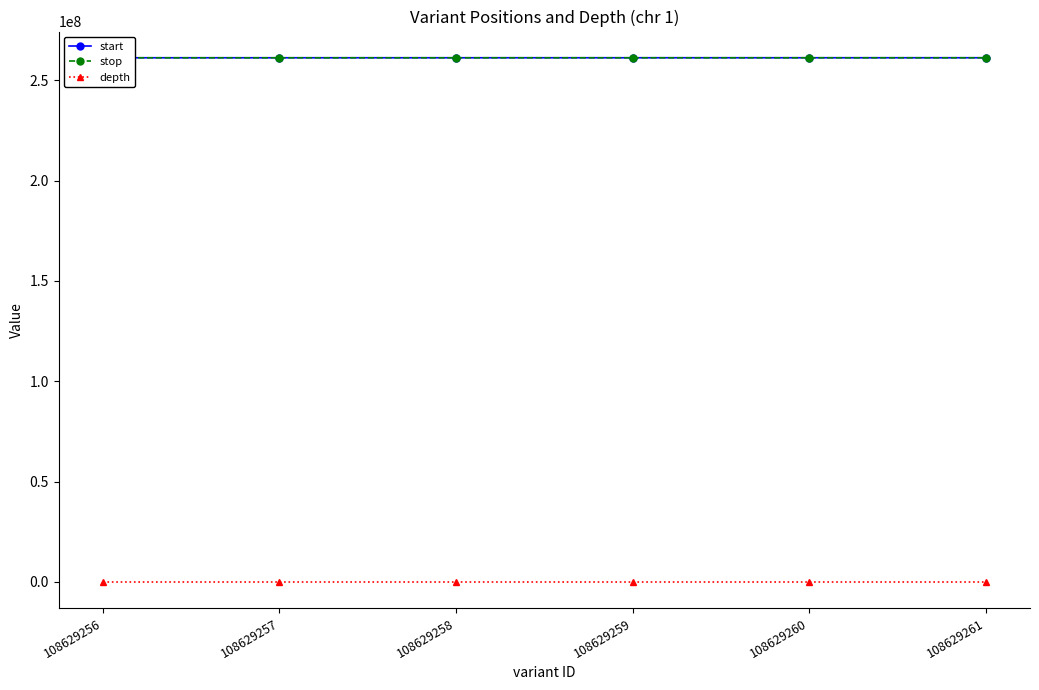

What is the value of the start point at the 6th from the left?

261290415